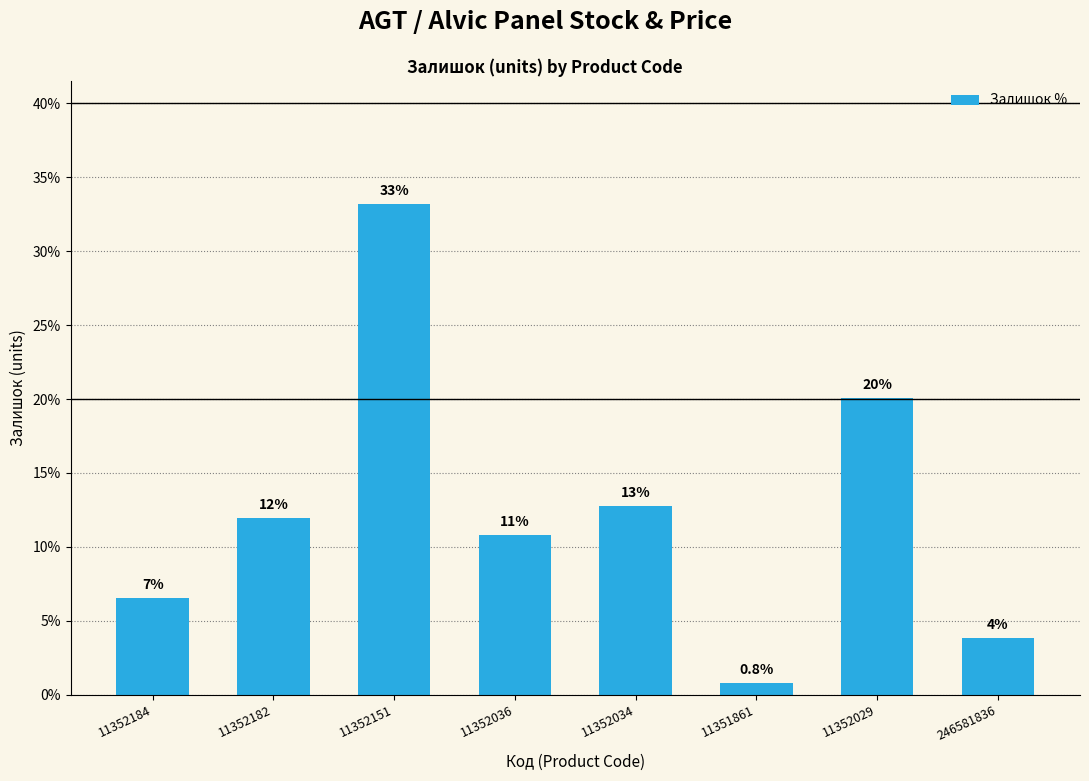

What is the ratio of the value at 11352182 to the value at 11352151?

0.4